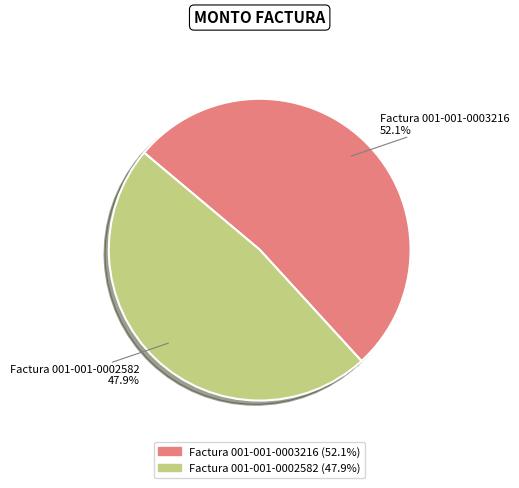

How much of the chart is everything except Factura 001-001-0002582?

52.1%